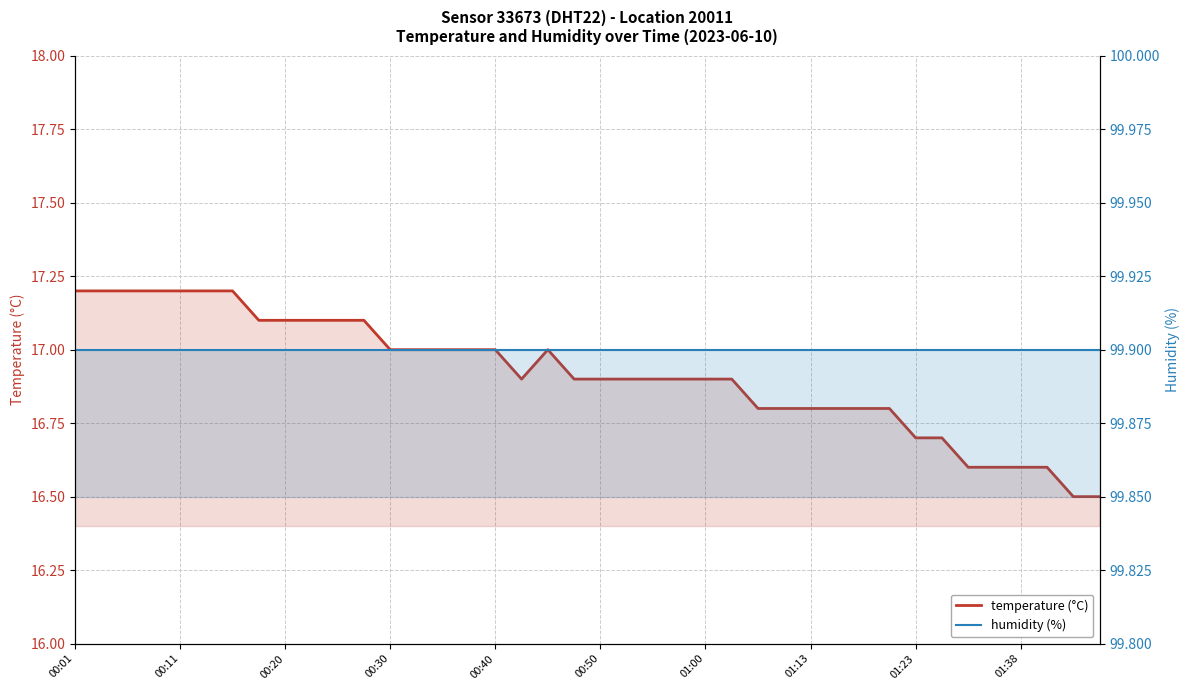

The value of humidity at 01:00 is 99.9. True or false?

True